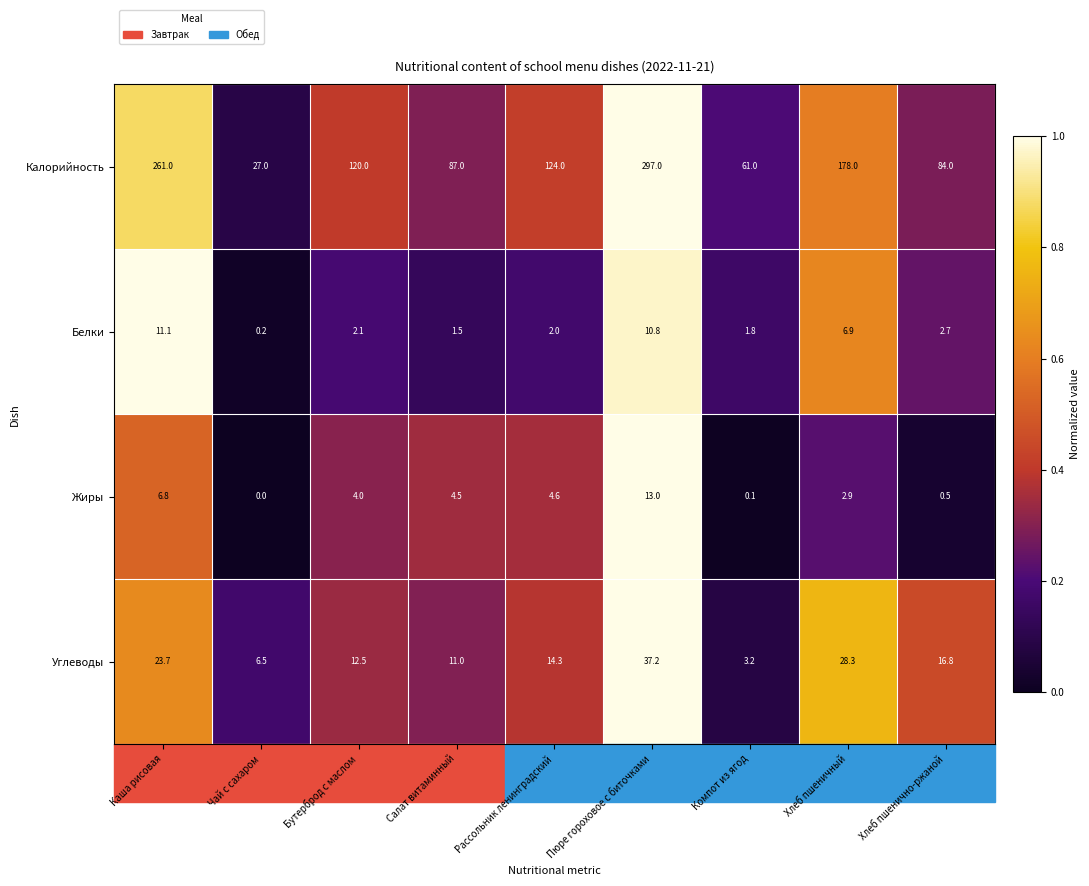

What is the total value across all series at Компот из ягод?

66.1